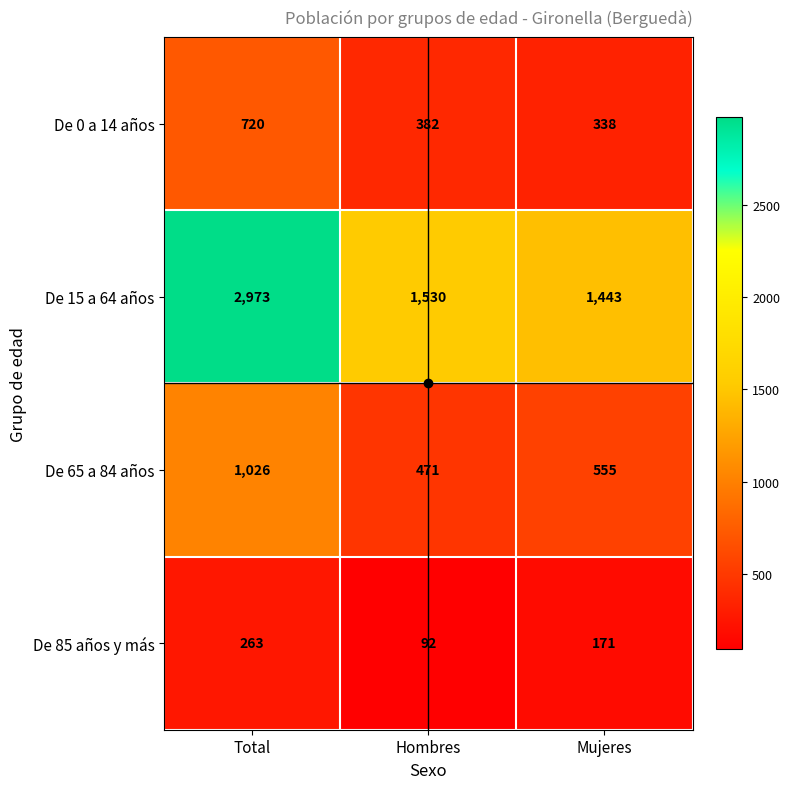

At which label does De 85 años y más first exceed 171?

Total